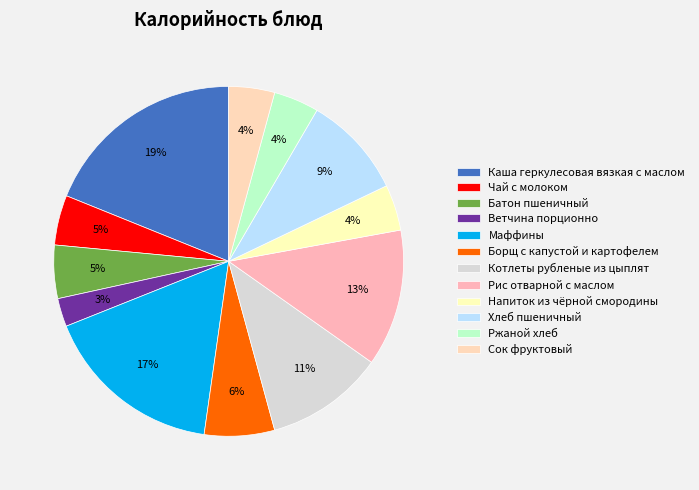

Is it true that Сок фруктовый is 13% of the pie?

False